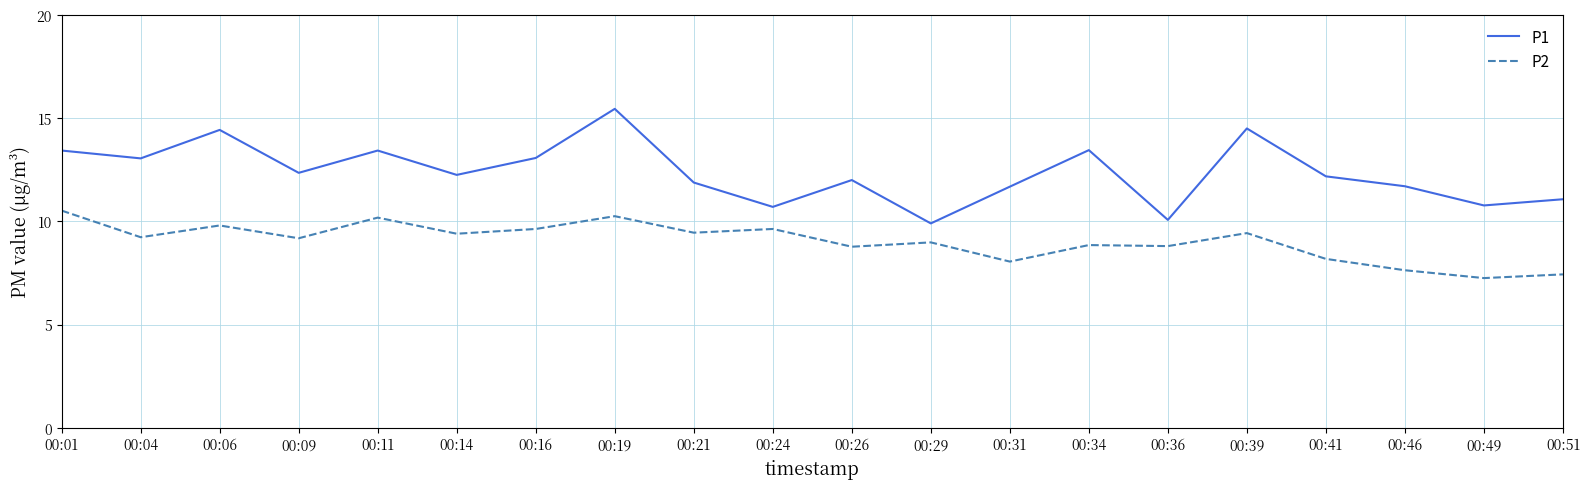

Rank the series at 00:31 from highest to lowest value.

P1, P2